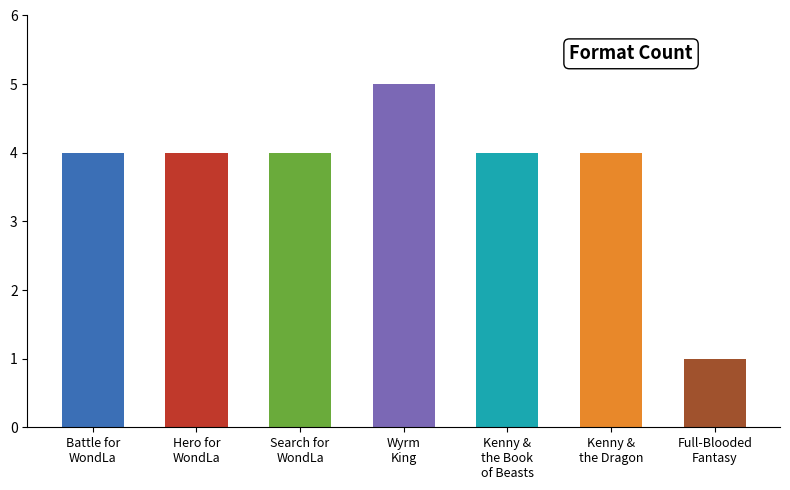

Reading left to right, transcribe all the data shown in this chart.

Battle for
WondLa=4	Hero for
WondLa=4	Search for
WondLa=4	Wyrm
King=5	Kenny &
the Book
of Beasts=4	Kenny &
the Dragon=4	Full-Blooded
Fantasy=1